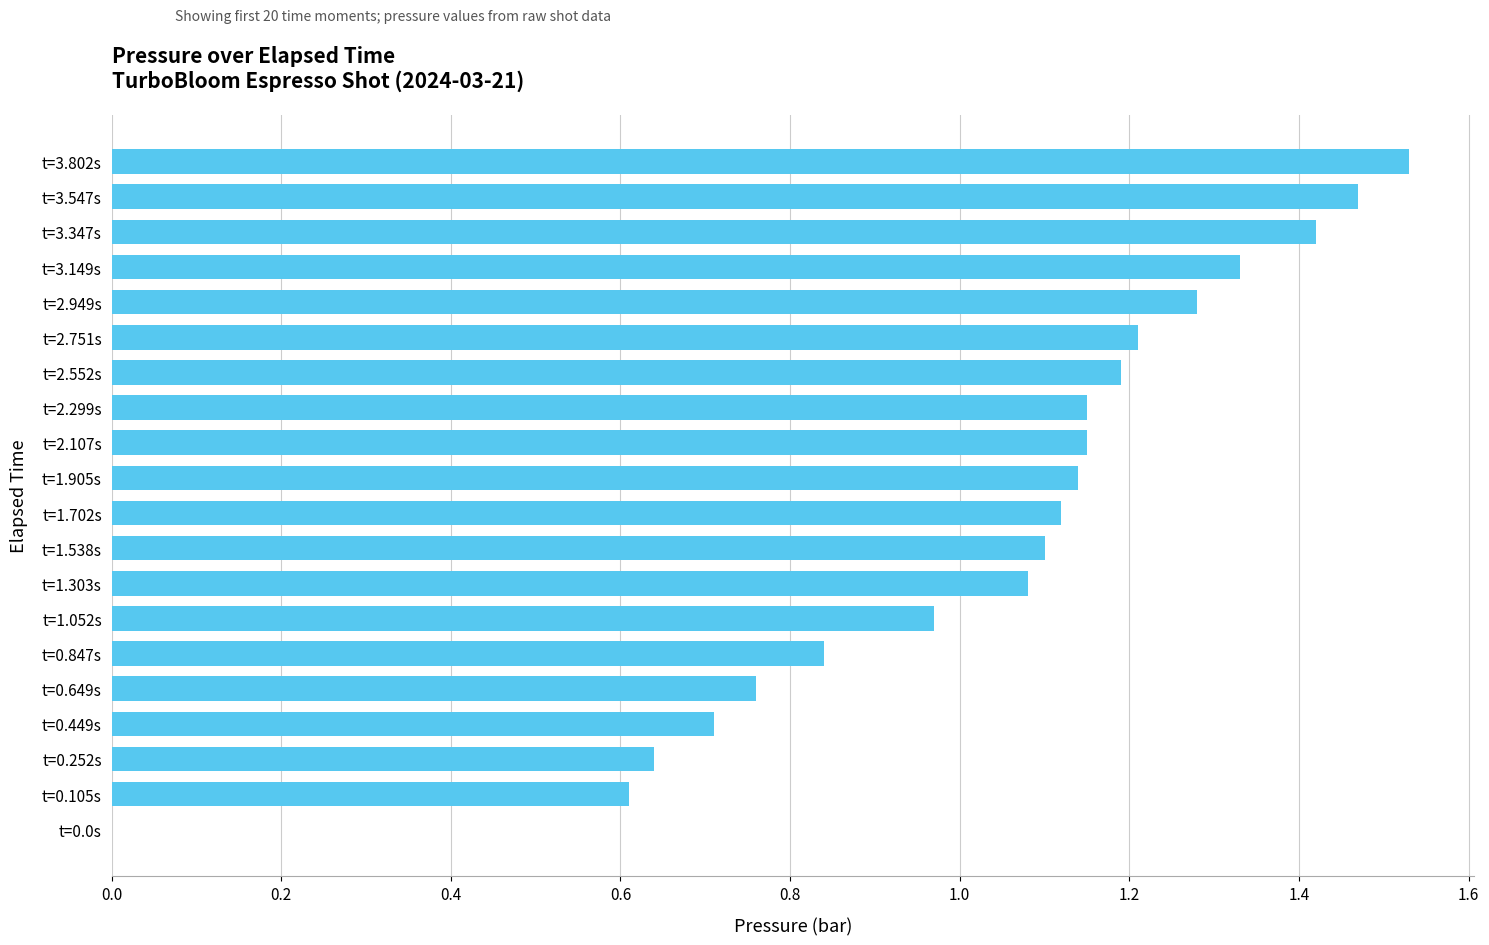

True or false: the data shows 1.1 at t=1.538s.

True